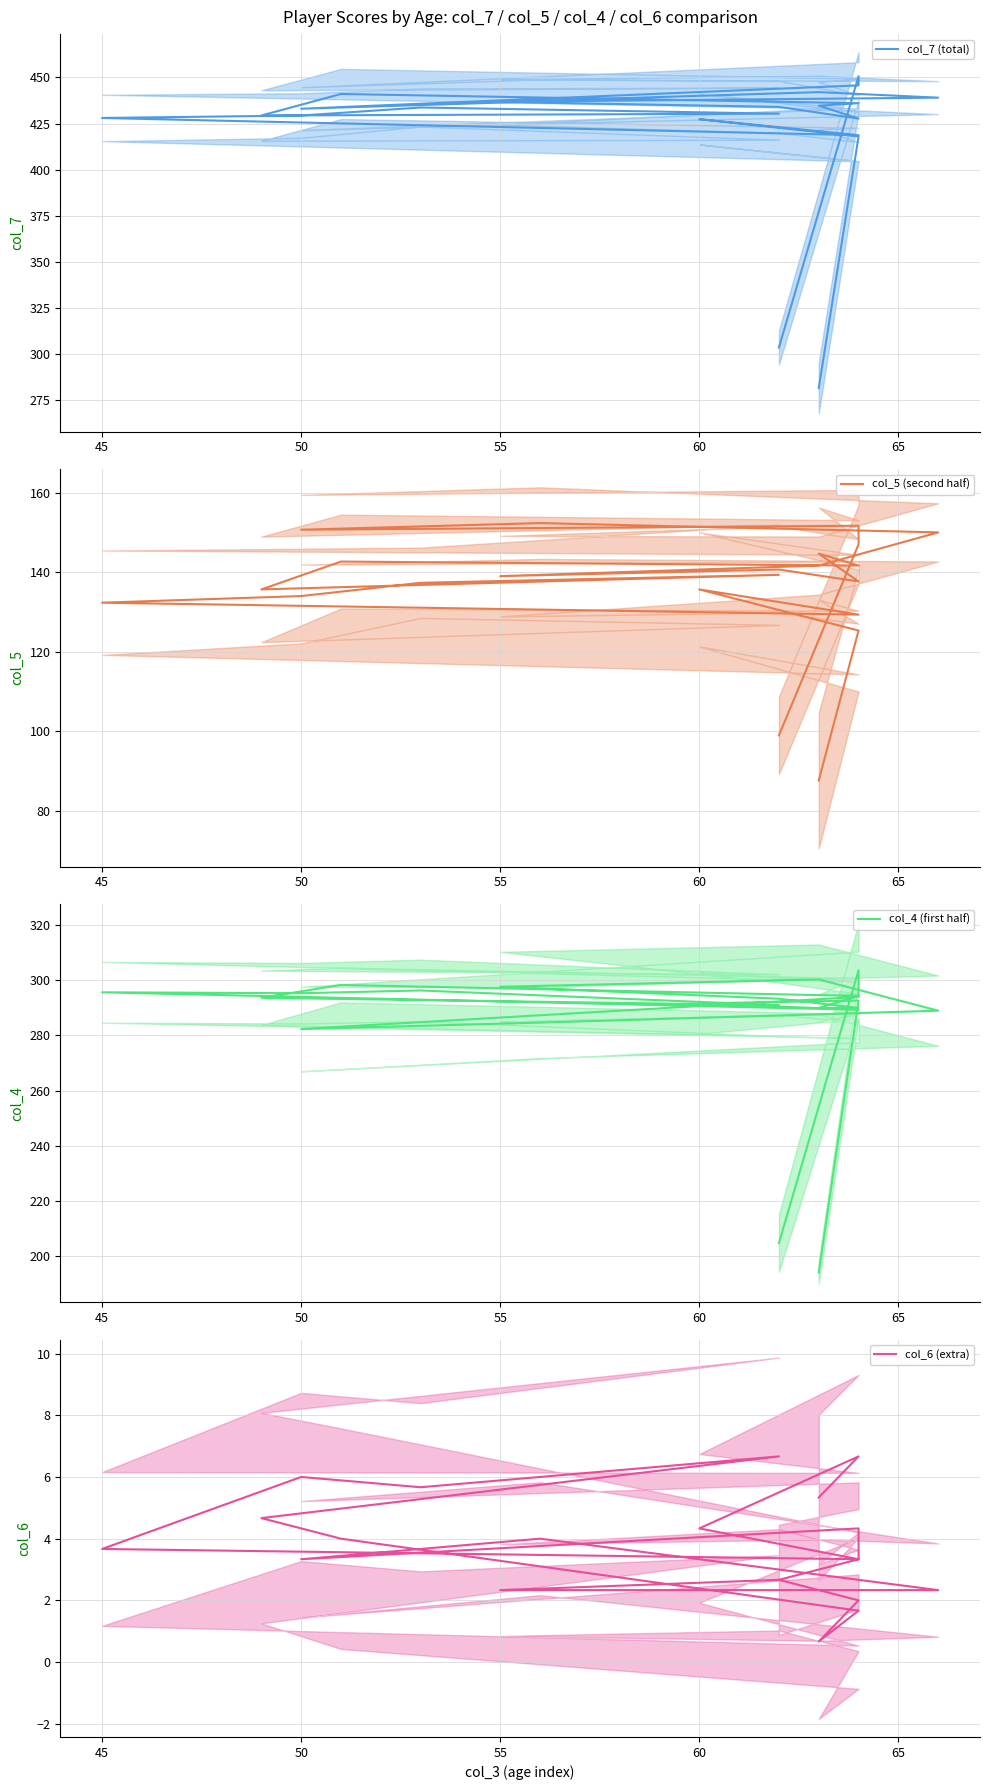

What is the average value of the col_5 (second half) series?

136.2